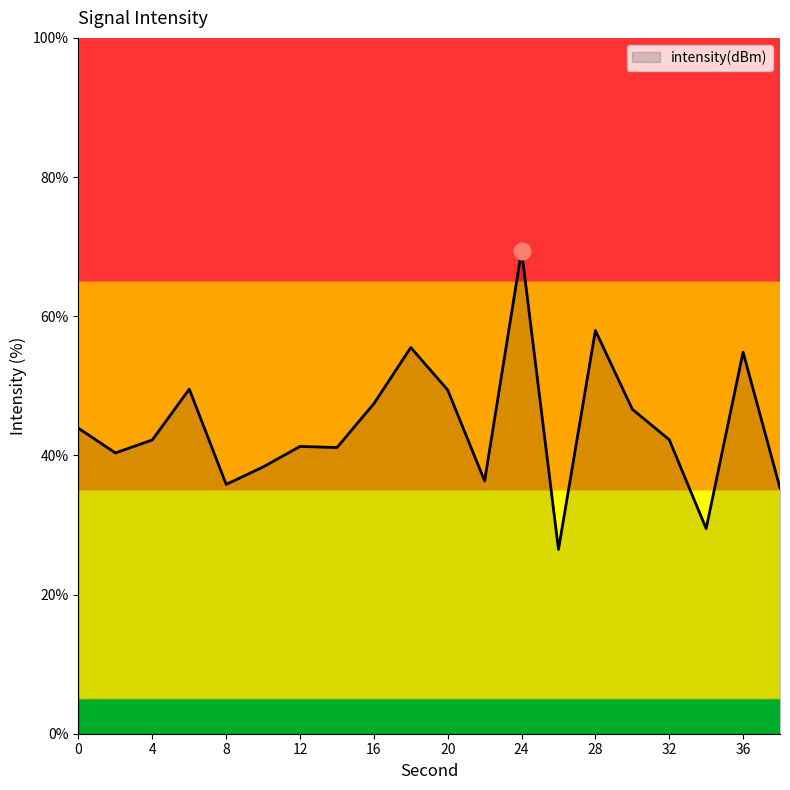

What is the minimum value shown in the chart?

26.5